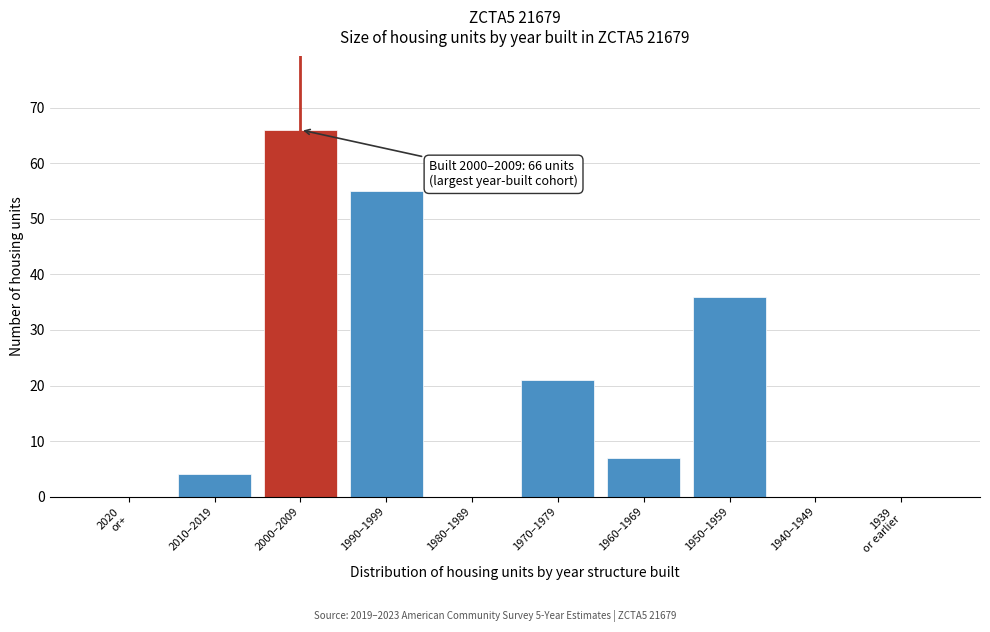

What is the greatest value displayed?

66